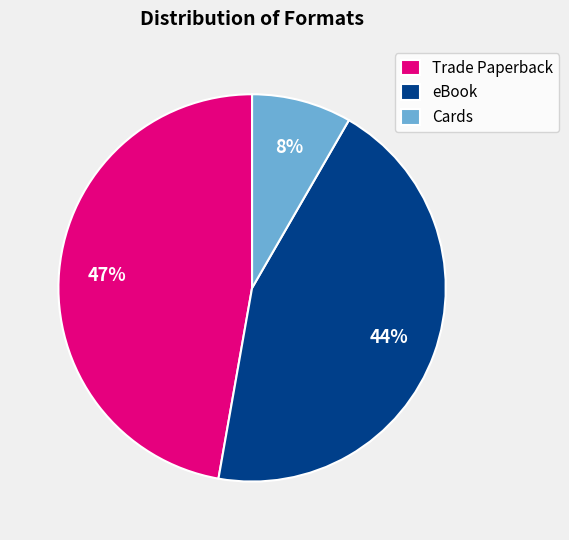

Count the number of slices in the pie.

3